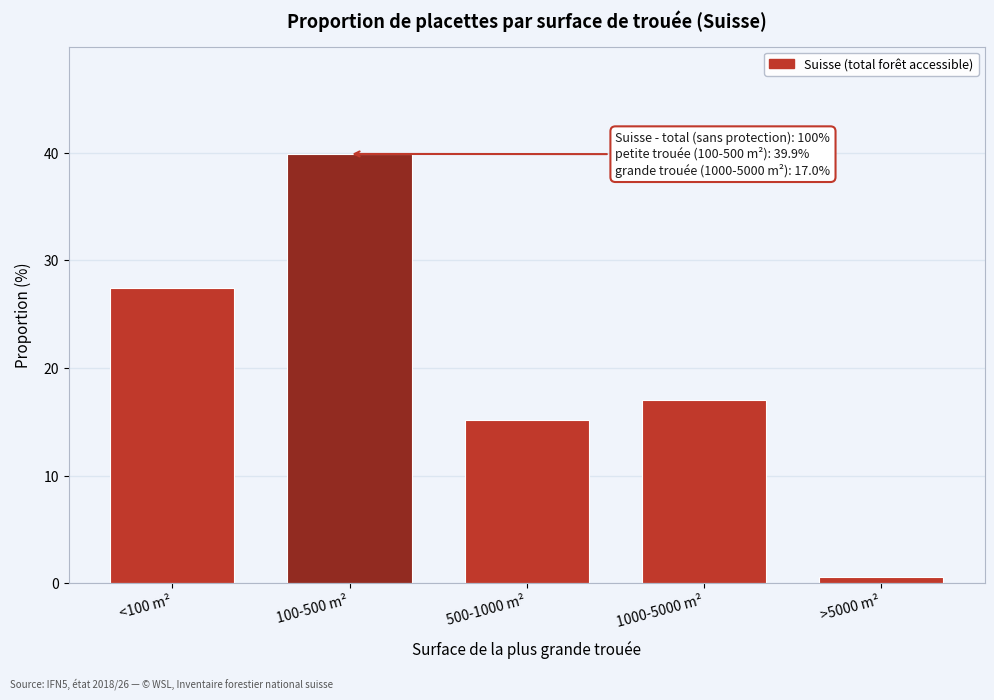

Reading left to right, transcribe all the data shown in this chart.

27.4	39.9	15.2	17.0	0.6